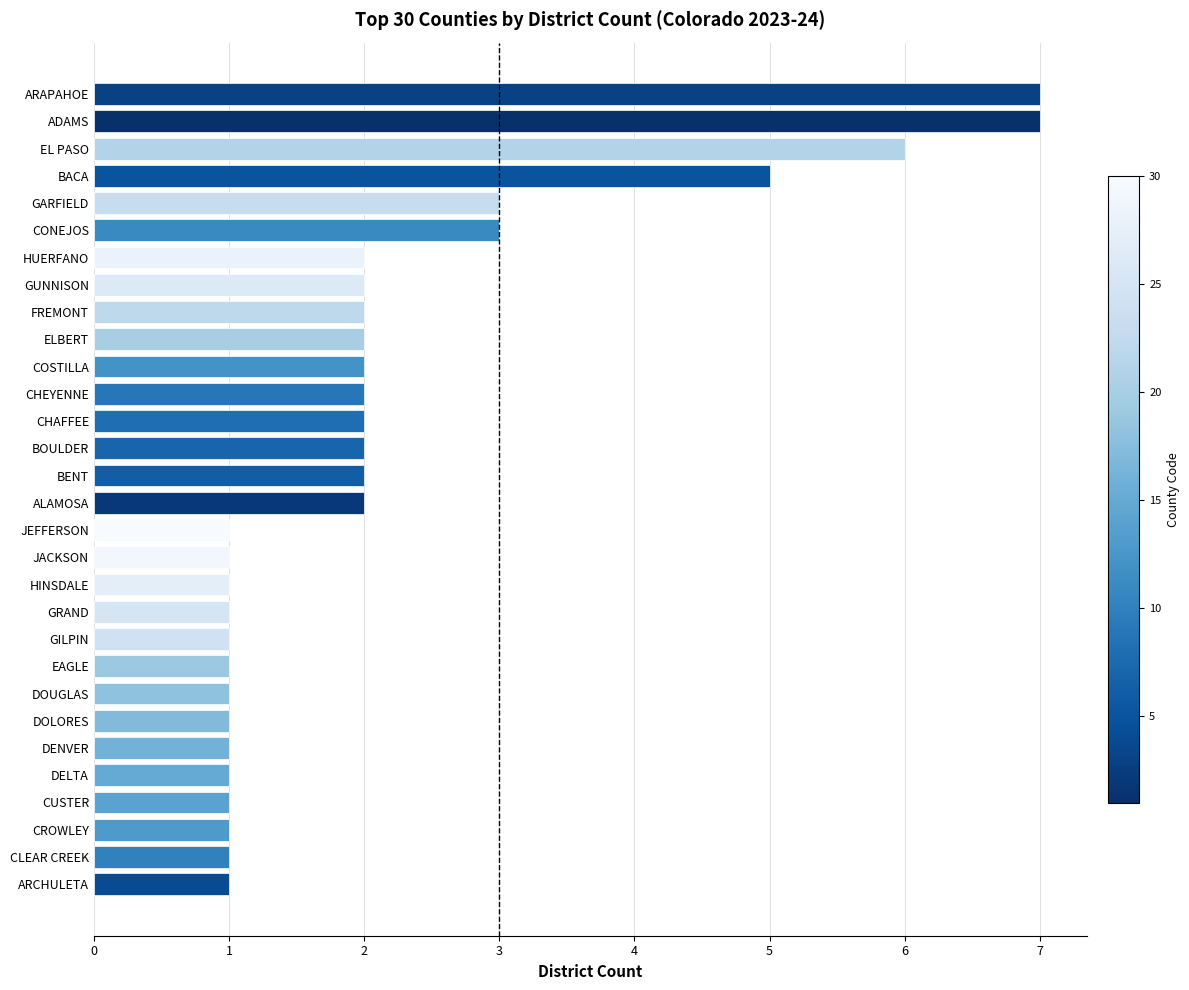

Approximately how many times larger is the value at ARCHULETA compared to HINSDALE?

1.0